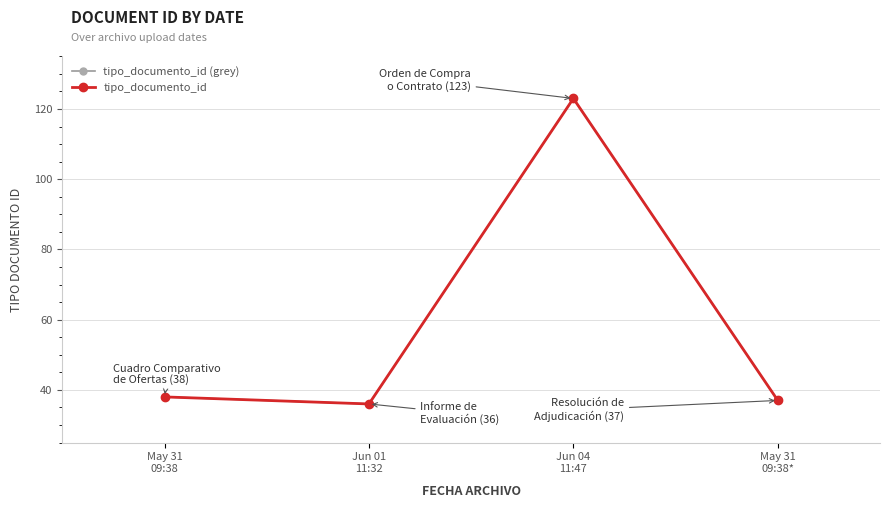

What is the minimum value for tipo_documento_id (grey)?

36